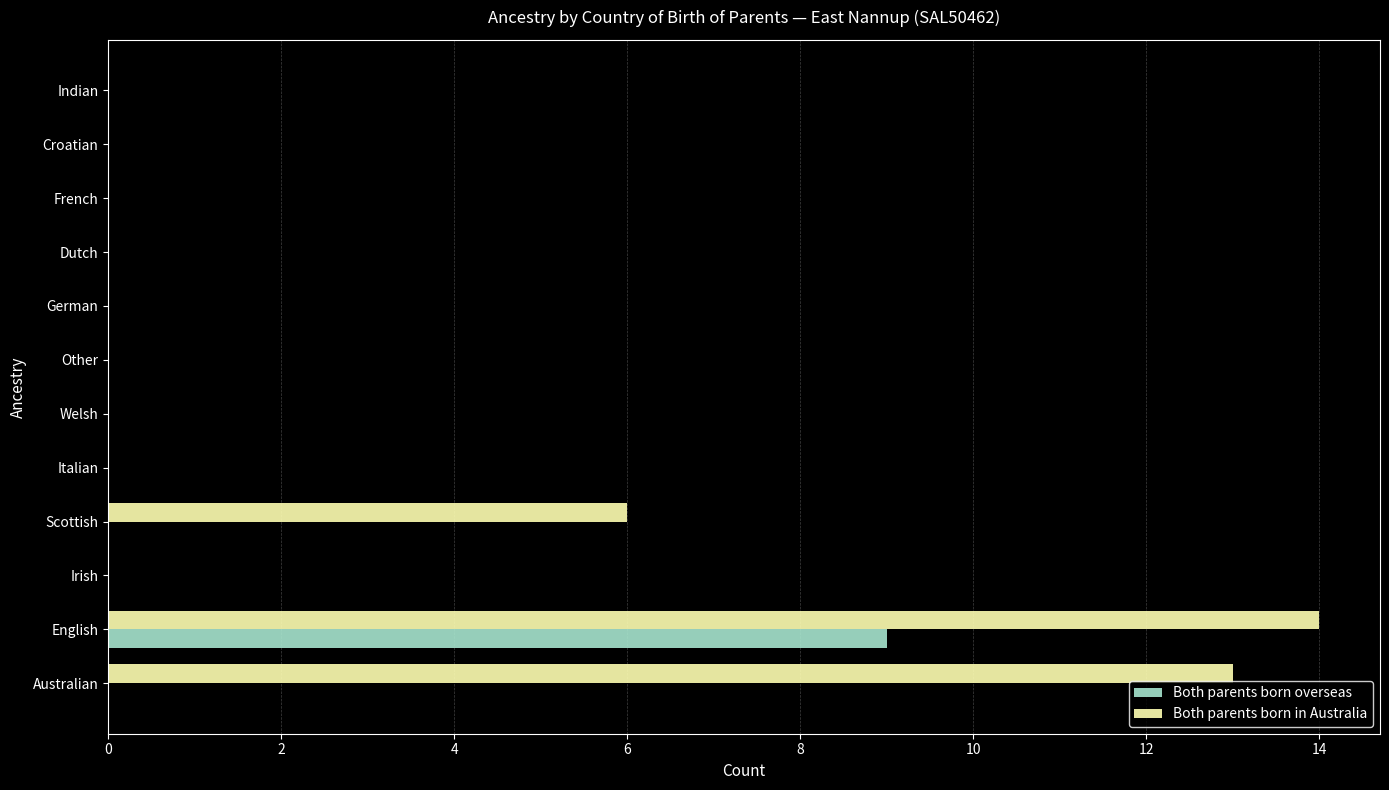

What is the greatest value displayed?

14